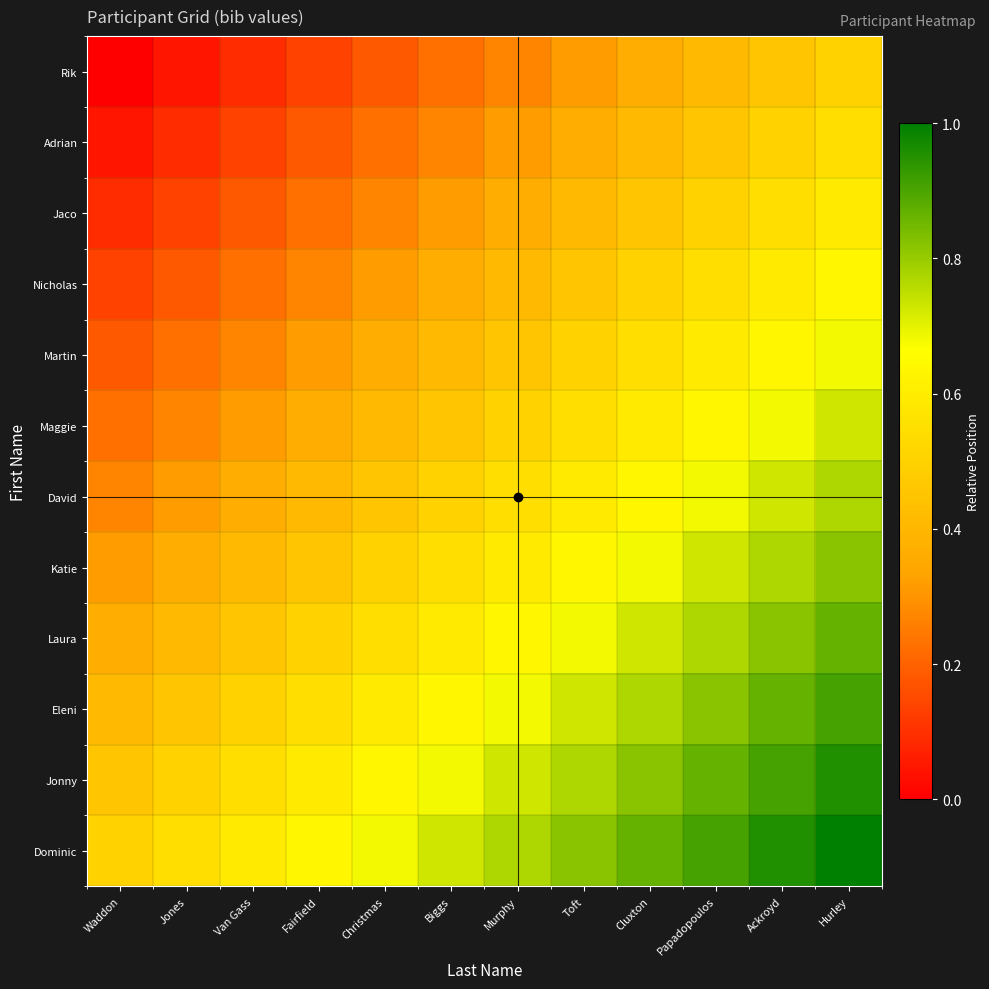

What is the maximum value shown in the chart?

1.0